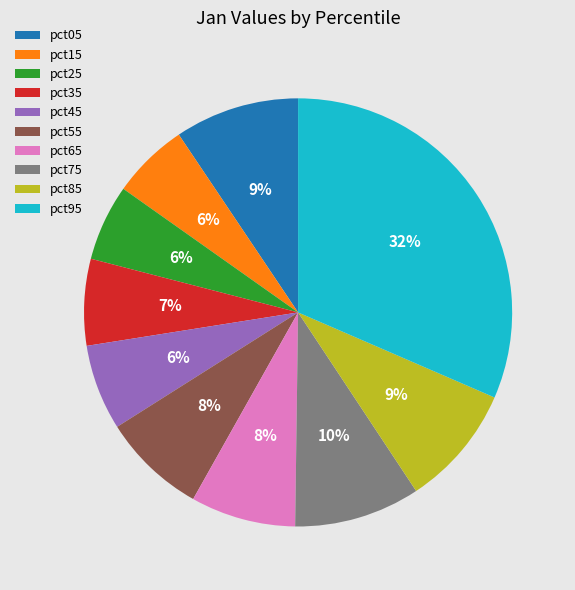

What is the largest slice in the pie chart?

pct95